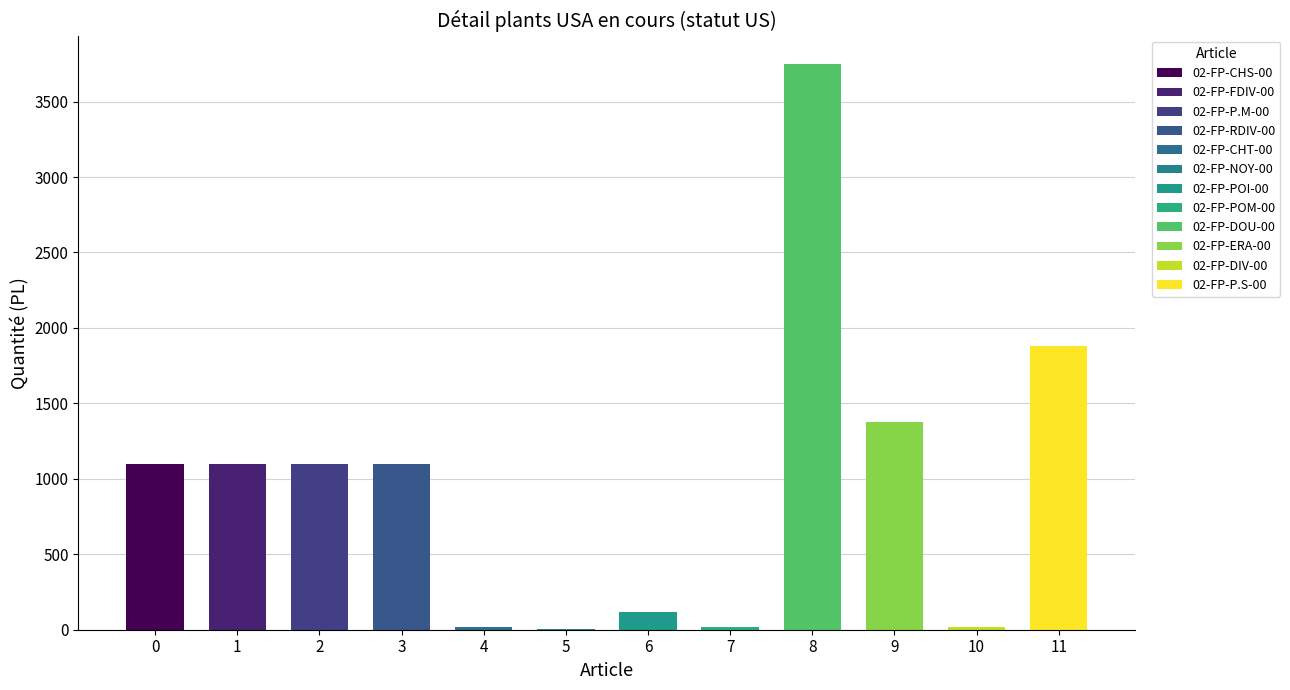

The Quantité Plants restante series shows 3060 at 70 Haute-Saône. True or false?

False